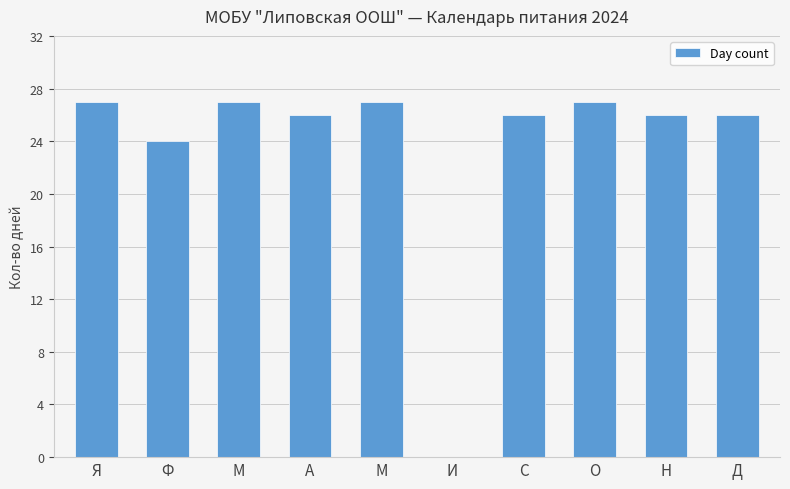

At which label does the data first exceed 26?

Я